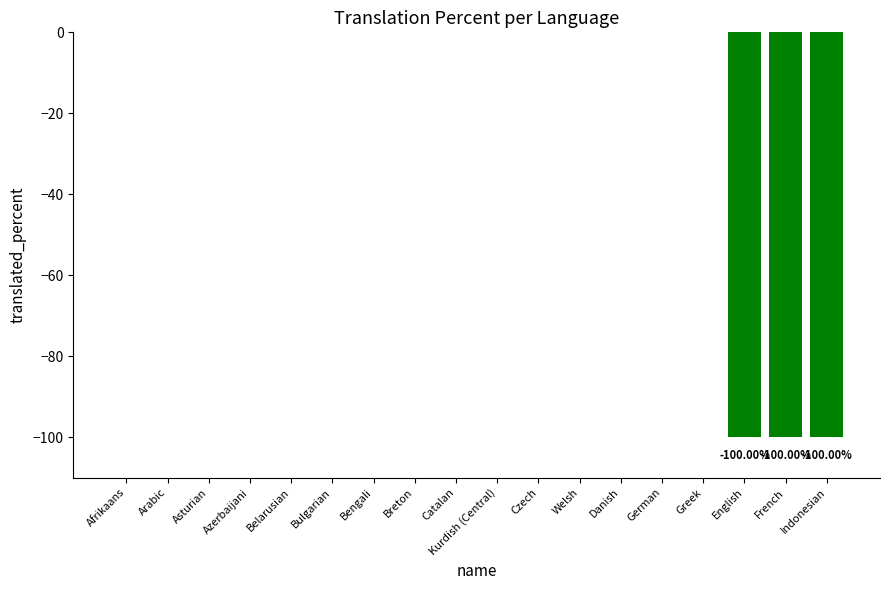

The chart shows a value of 0 at Bengali. True or false?

True